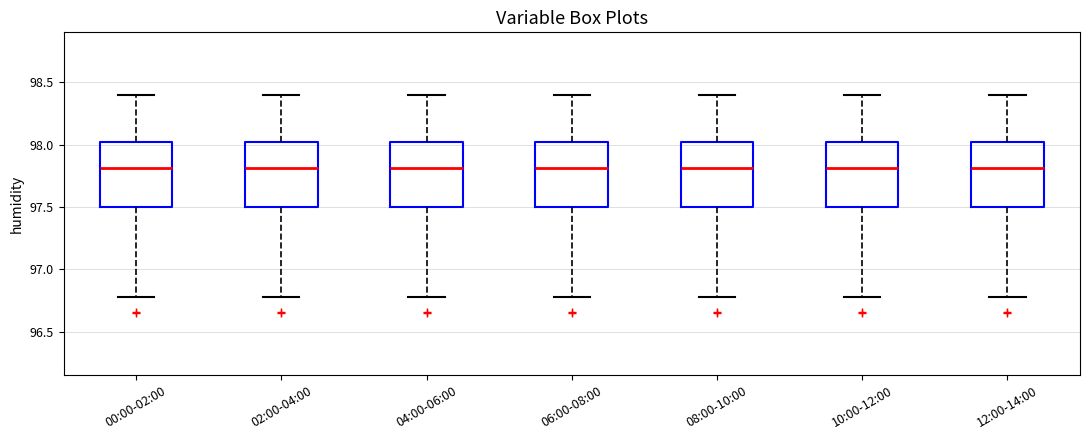

Where is the lower edge of the box for 08:00-10:00 on the y-axis? The values are not printed on the chart, so give them approximately, as read against the axis.

97.50